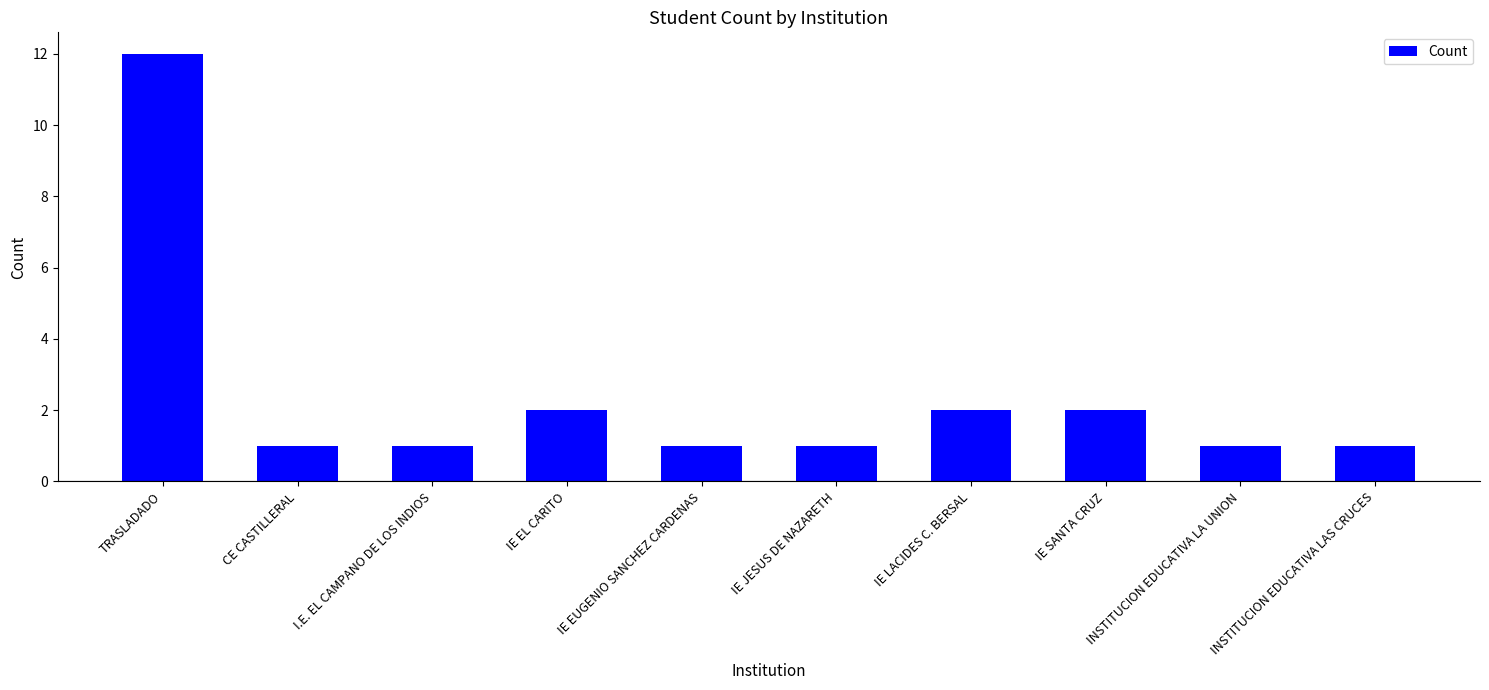

The chart shows a value of 16 at TRASLADADO. True or false?

False